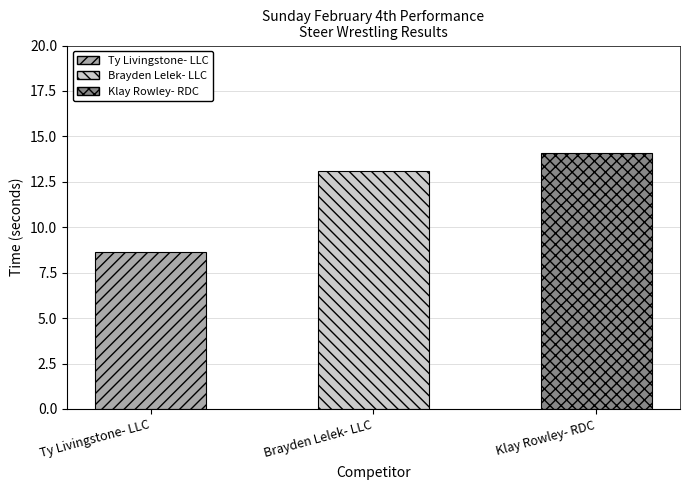

Are the bars grouped side by side (vs. stacked)?

No